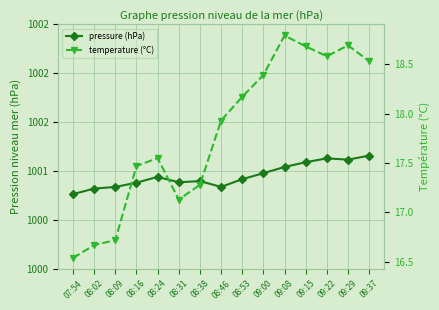

How many values in the temperature (°C) series are below 17?

3